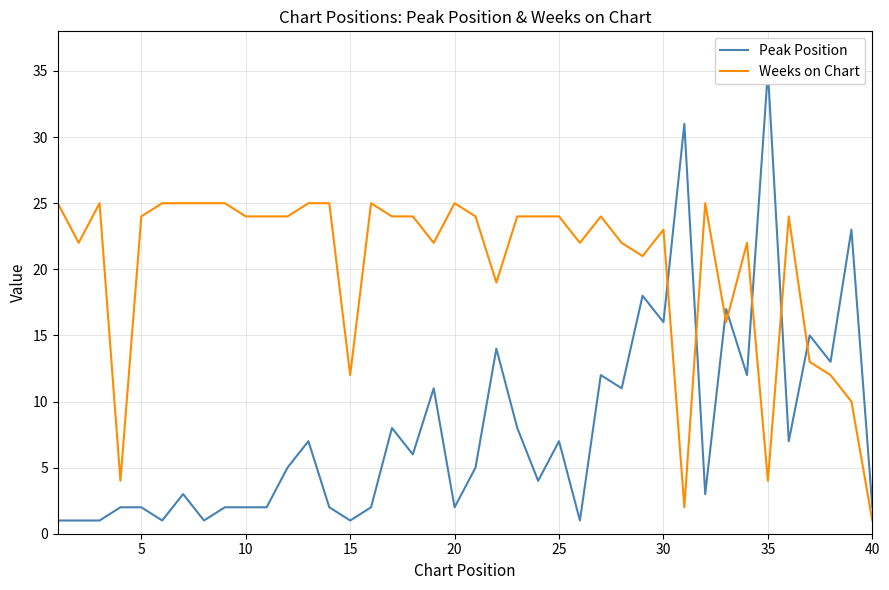

Is it true that Weeks on Chart equals 11 at 30?

False